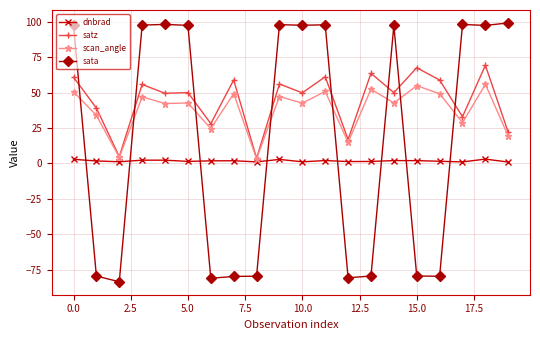

At how many categories does at least one series exceed 57?

15